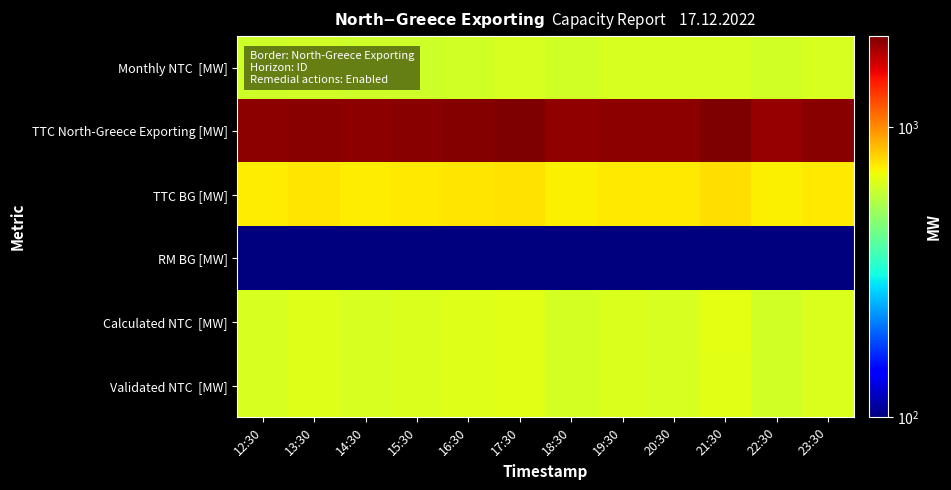

Which series changed the most between 18:30 and 22:30?

TTC North-Greece Exporting [MW]